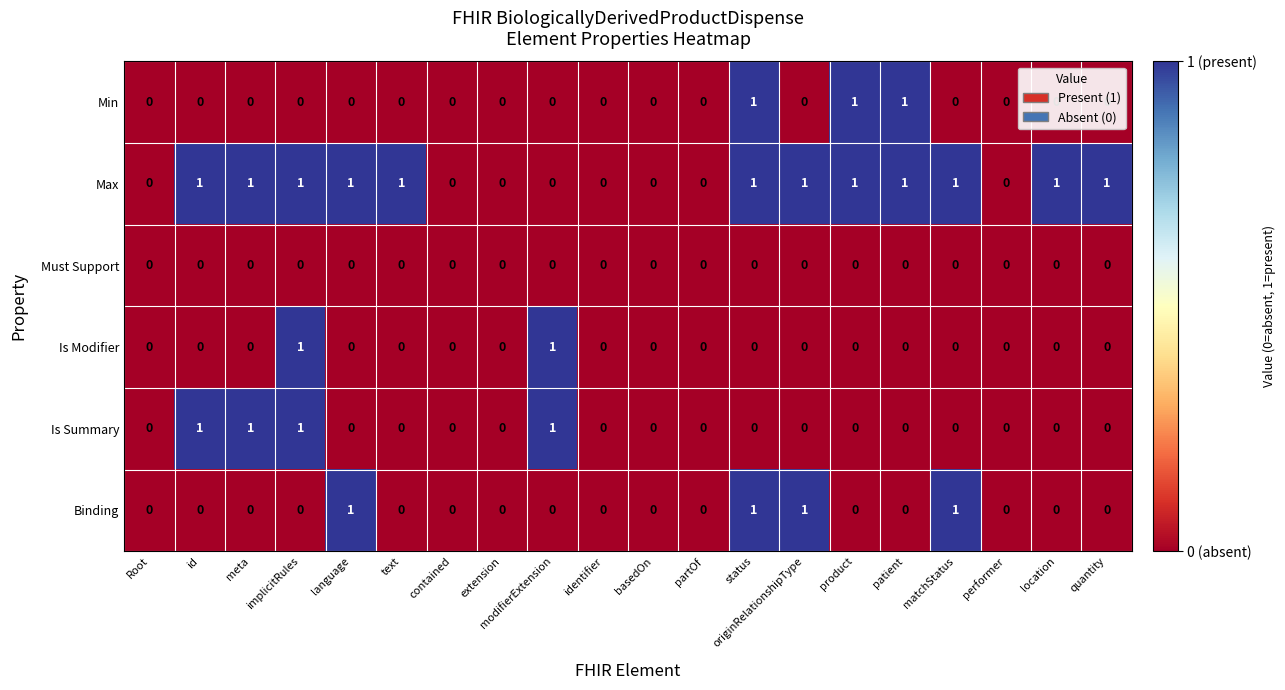

Which series has the largest total across all categories?

Max